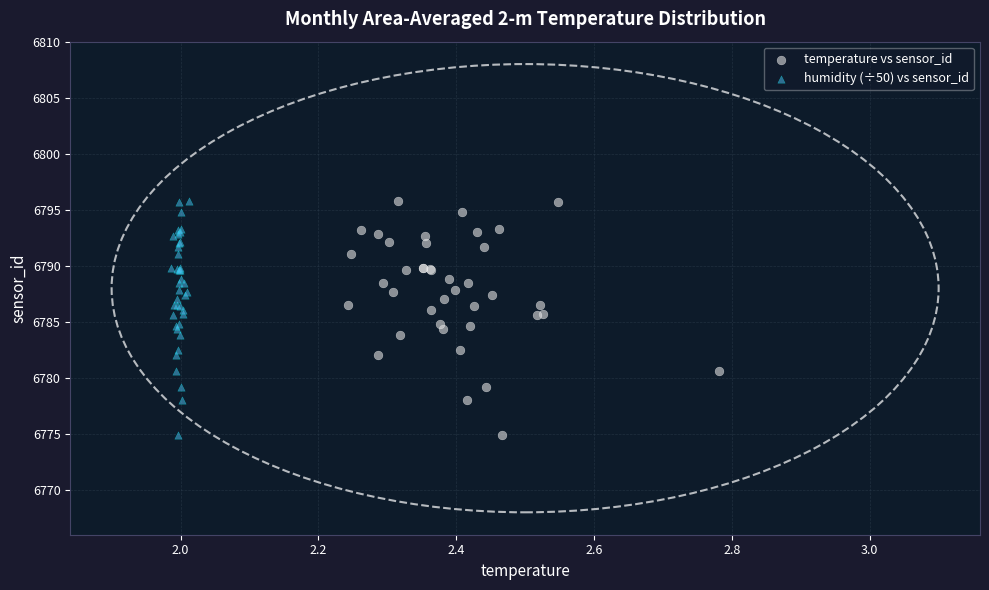

What are all the series names shown in the legend?

temperature vs sensor_id, humidity (÷50) vs sensor_id